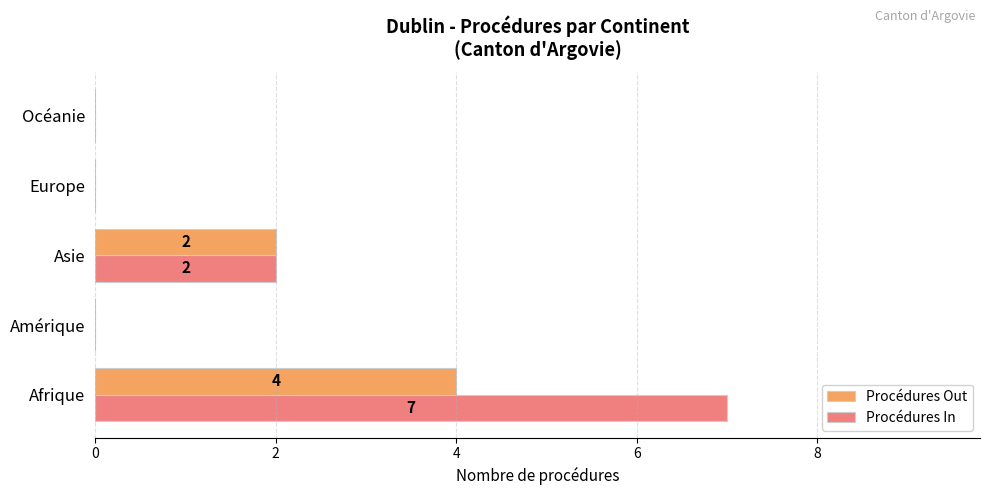

Between Afrique and Europe, which series saw the biggest shift?

Procédures In